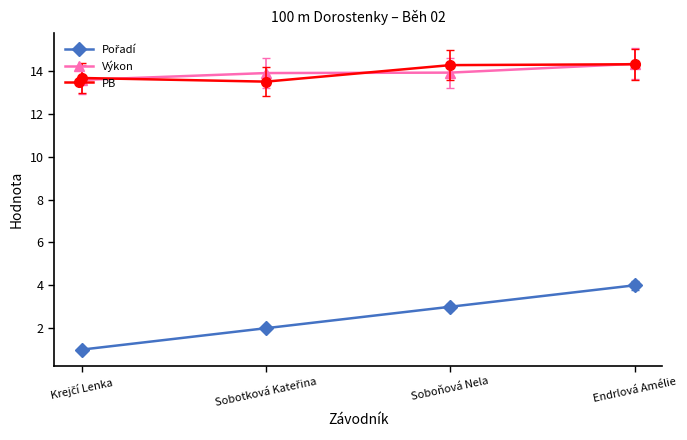

At how many categories does at least one series exceed 6?

4